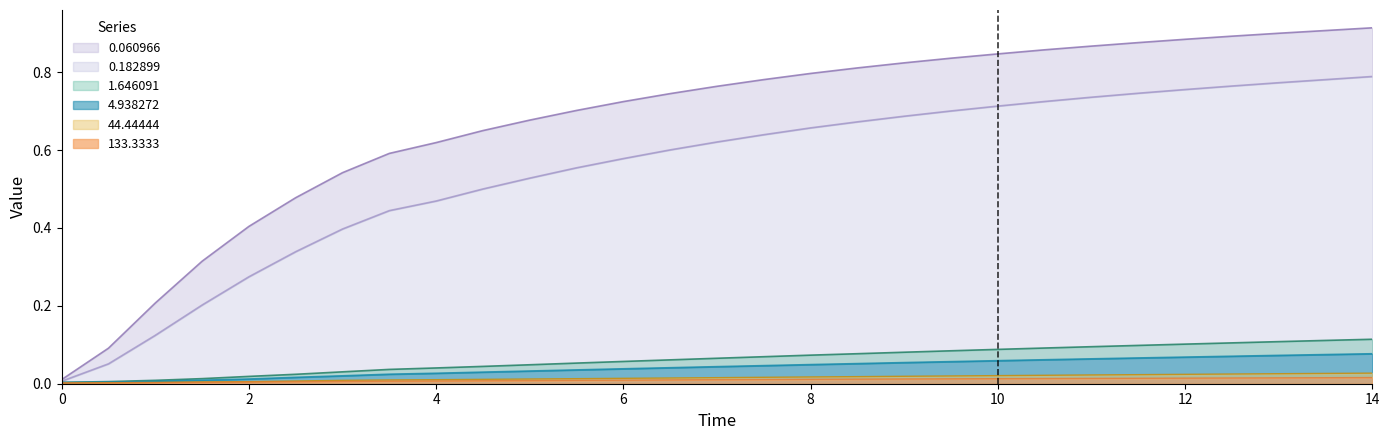

What position from the right is 10.0?

9